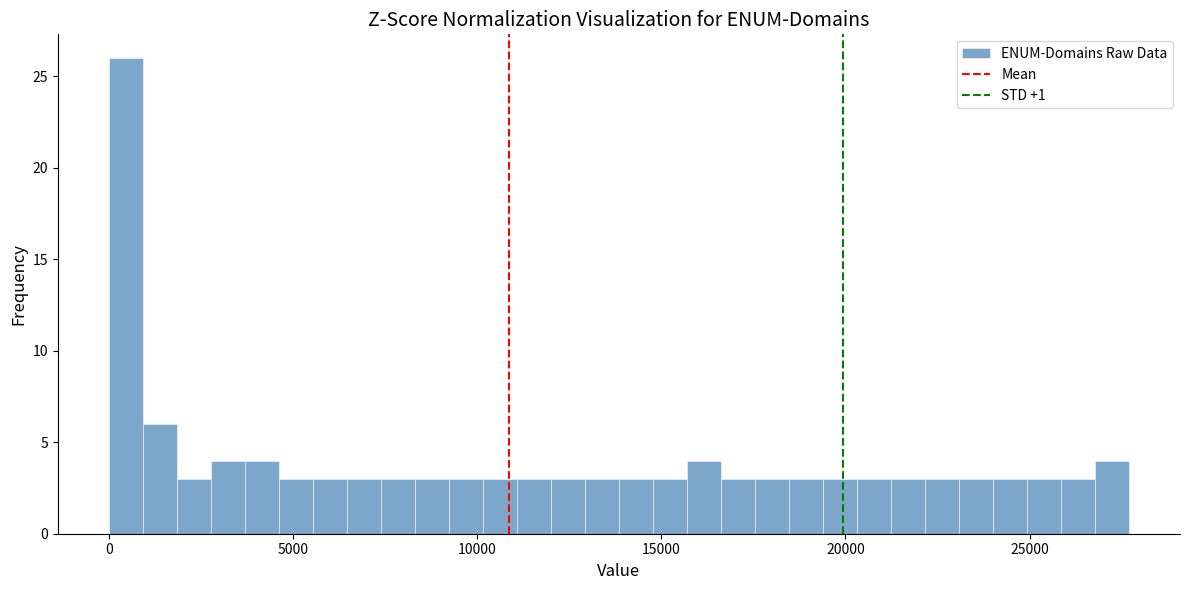

Read against the x-axis, roughly where is the centre of the tallest bar?

500